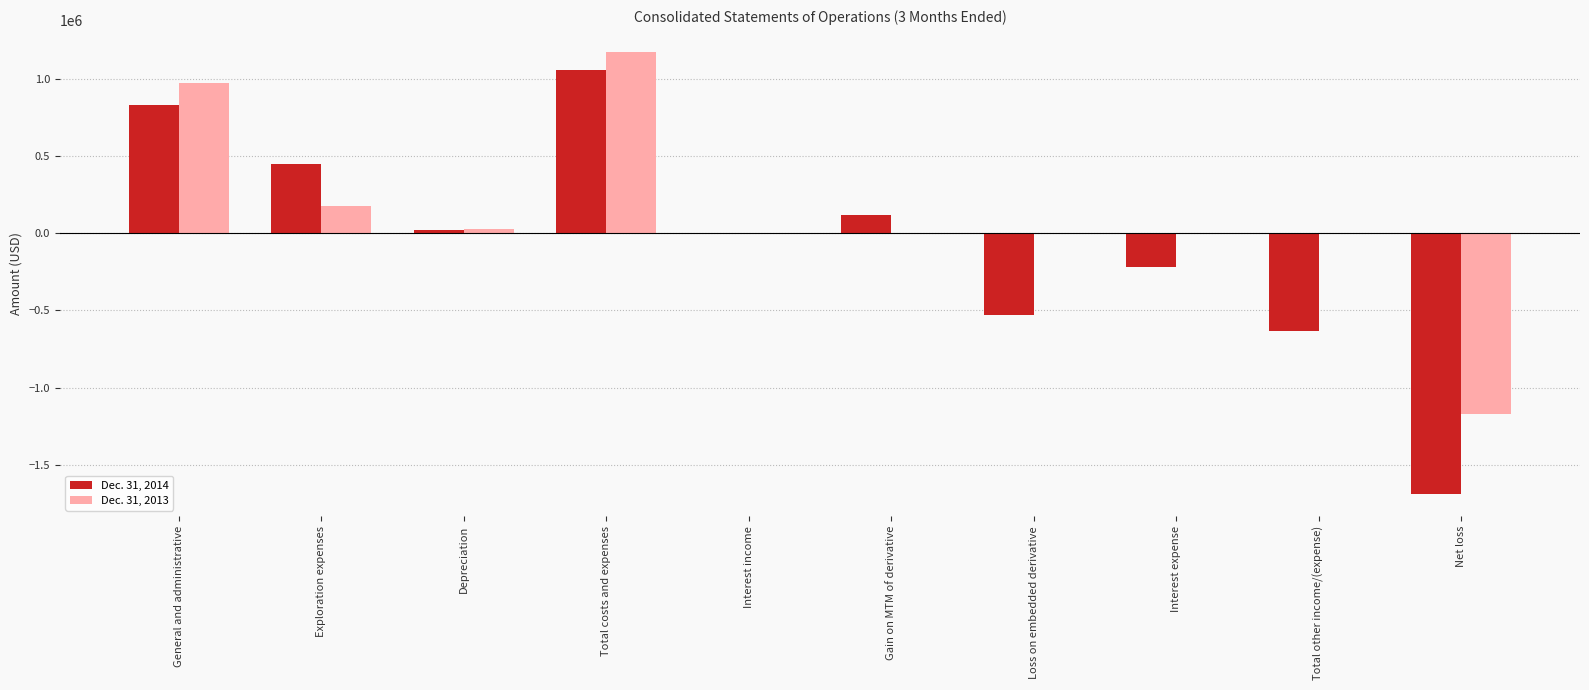

Is the value of Dec. 31, 2013 at General and administrative greater than the value of Dec. 31, 2014 at Interest expense?

Yes